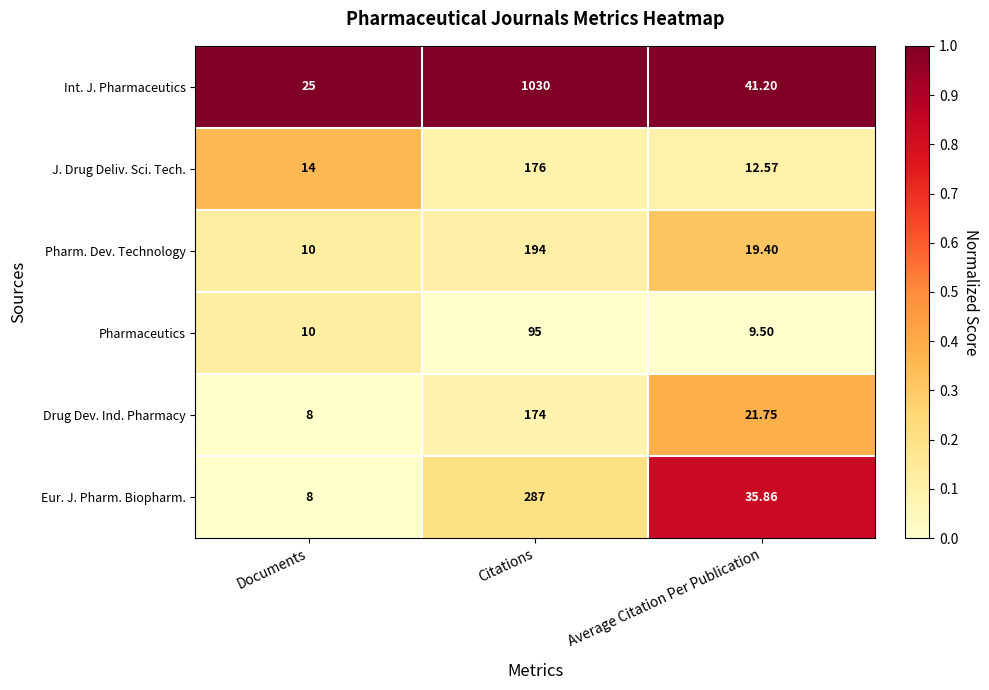

At which category is the sum across all series the highest?

Citations